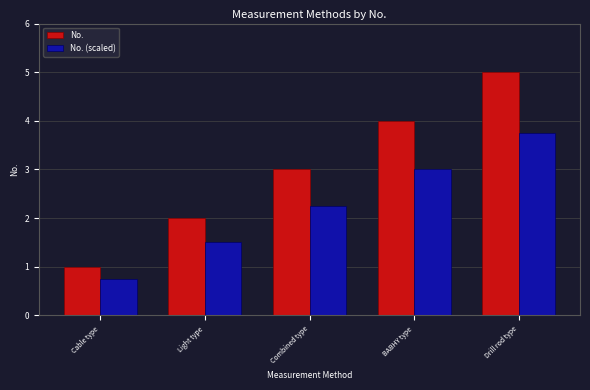

True or false: No. (scaled) has a value of 3.8 at Drill rod type.

True